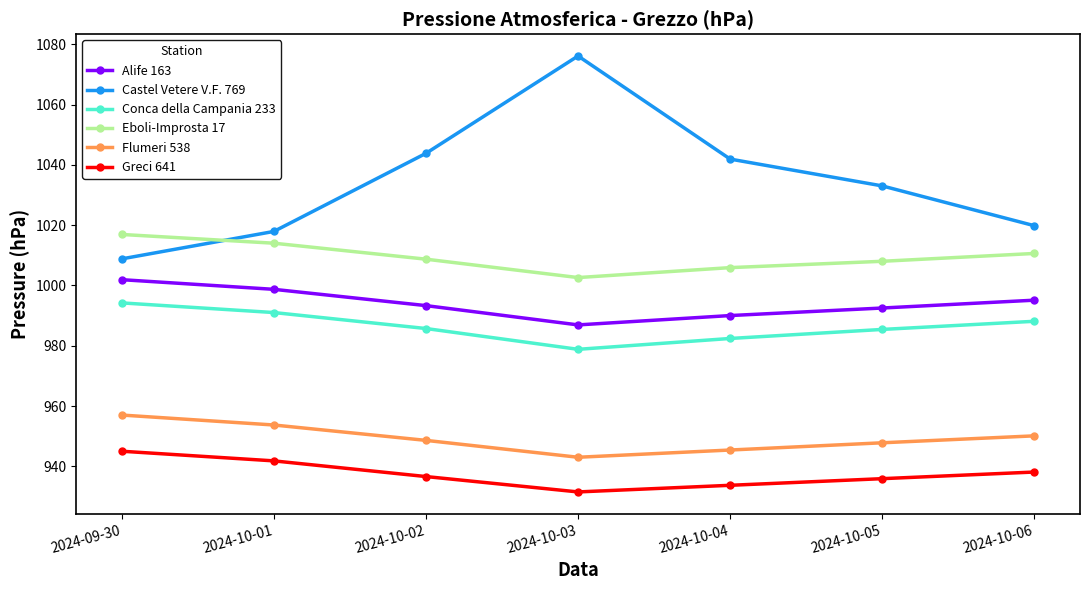

How many lines are shown in the chart?

6